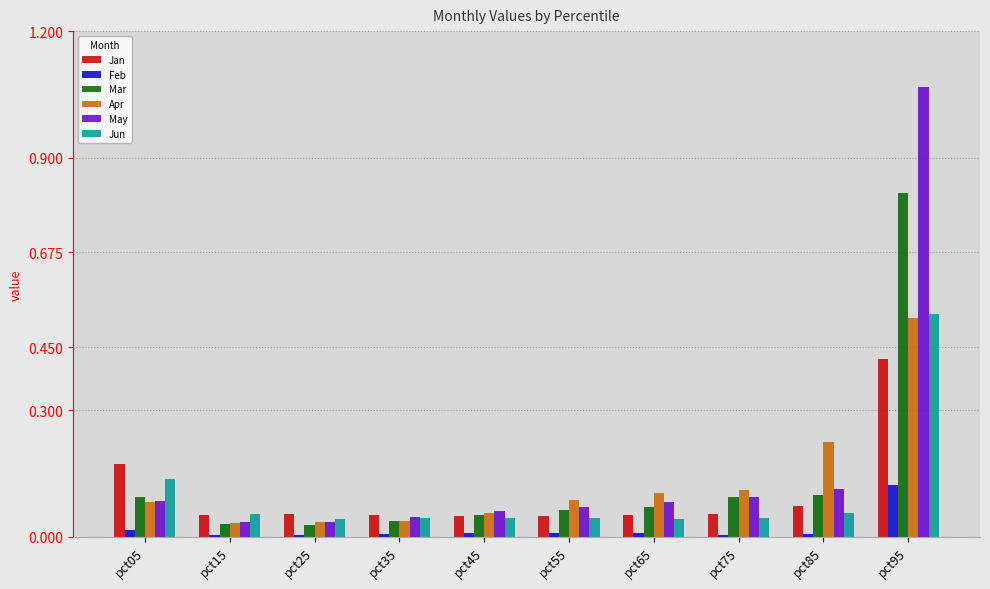

What is the sum of all Apr values?

1.3